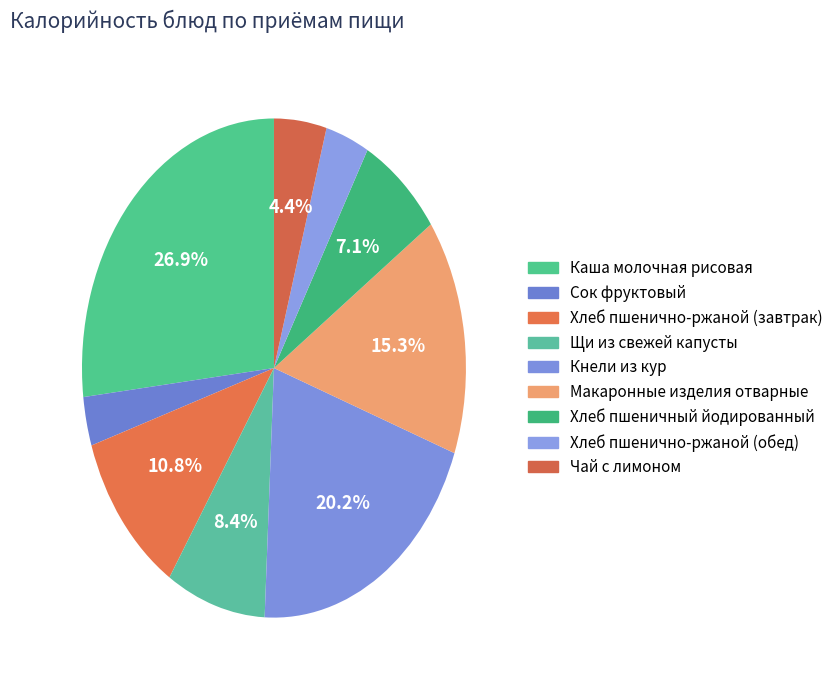

What percentage do Сок фруктовый and Хлеб пшеничный йодированный together represent?

10.3%